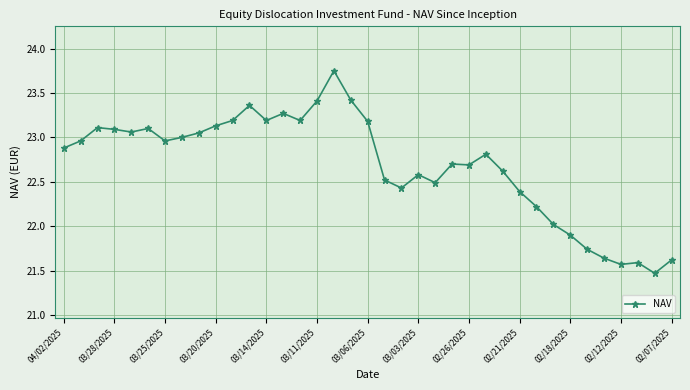

How many data points does each series have?

37